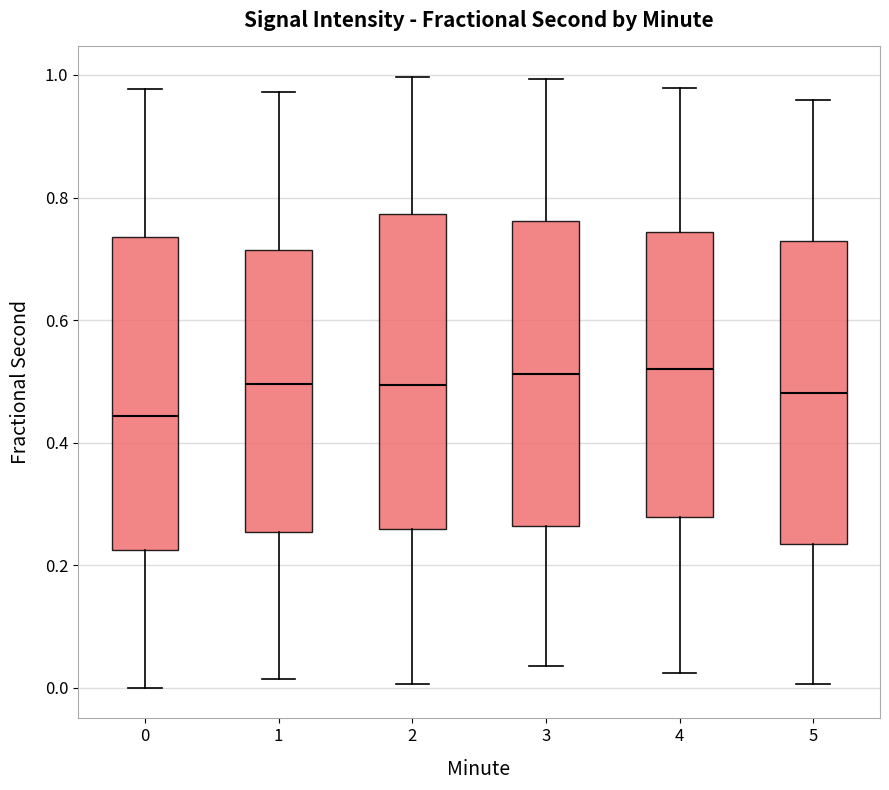

Reading left to right, transcribe this box plot: for each box, give where its median line is, the range the box spans, and where its two whiskers end, as read against the y-axis. The values are not printed on the chart, so give them approximately, as read against the axis.

0: median 0.44, box 0.22 to 0.74, whiskers 0.00 to 0.98
1: median 0.50, box 0.26 to 0.72, whiskers 0.02 to 0.98
2: median 0.50, box 0.26 to 0.78, whiskers 0.00 to 1.00
3: median 0.52, box 0.26 to 0.76, whiskers 0.04 to 1.00
4: median 0.52, box 0.28 to 0.74, whiskers 0.02 to 0.98
5: median 0.48, box 0.24 to 0.72, whiskers 0.00 to 0.96